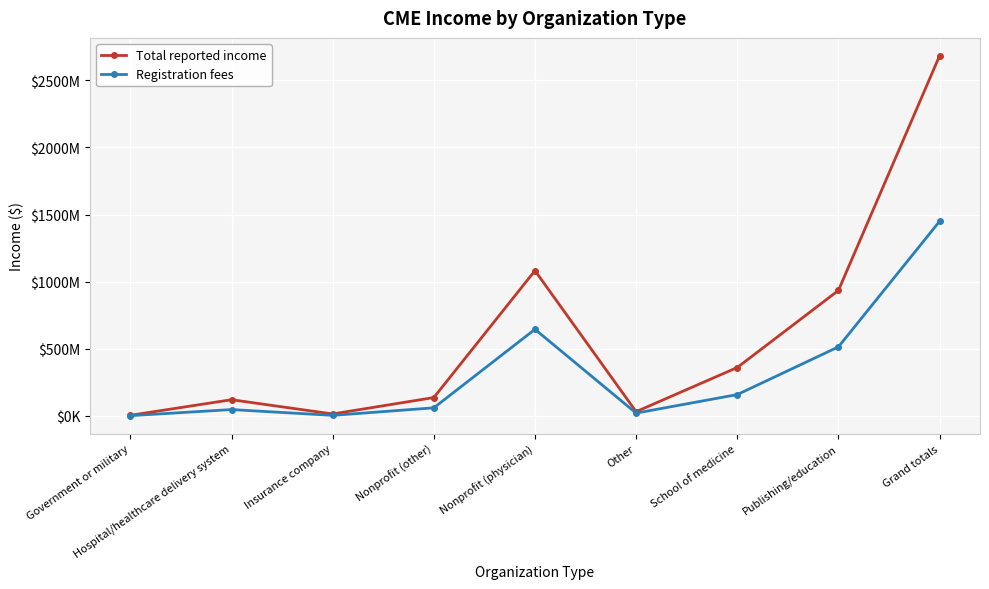

Is this an area chart (filled region under the line)?

No